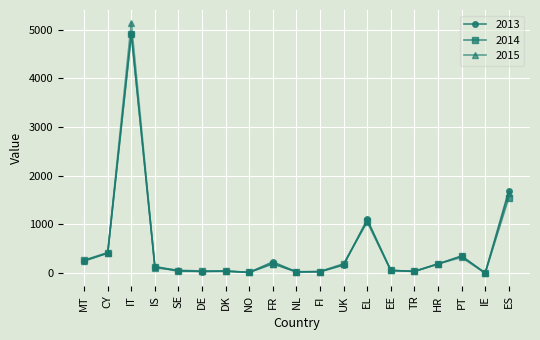

At how many categories does at least one series exceed 4131?

1